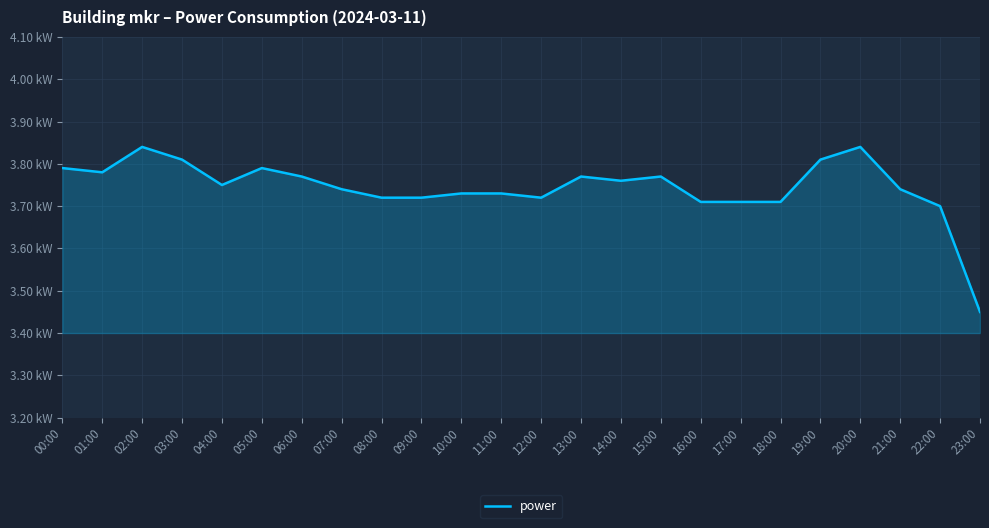

Does the chart have visible grid lines?

Yes